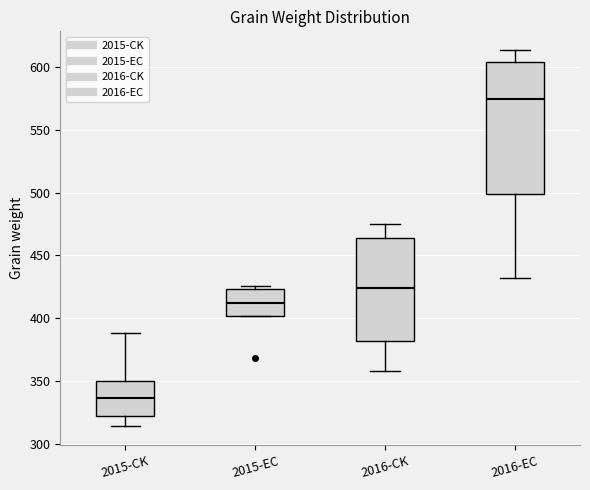

Where does the upper whisker of the box for 2016-EC end on the y-axis? The values are not printed on the chart, so give them approximately, as read against the axis.

615